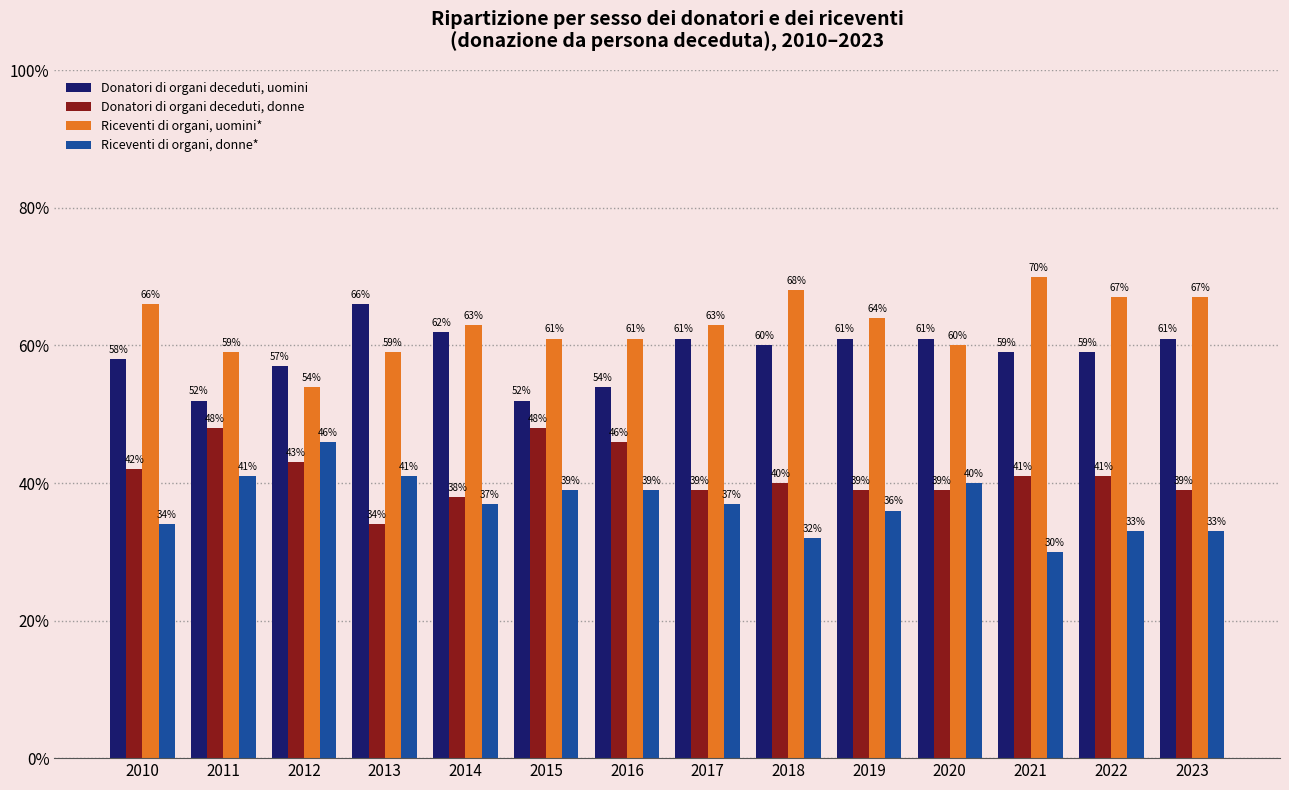

How many Donatori di organi deceduti, uomini values are between 0 and 1?

14